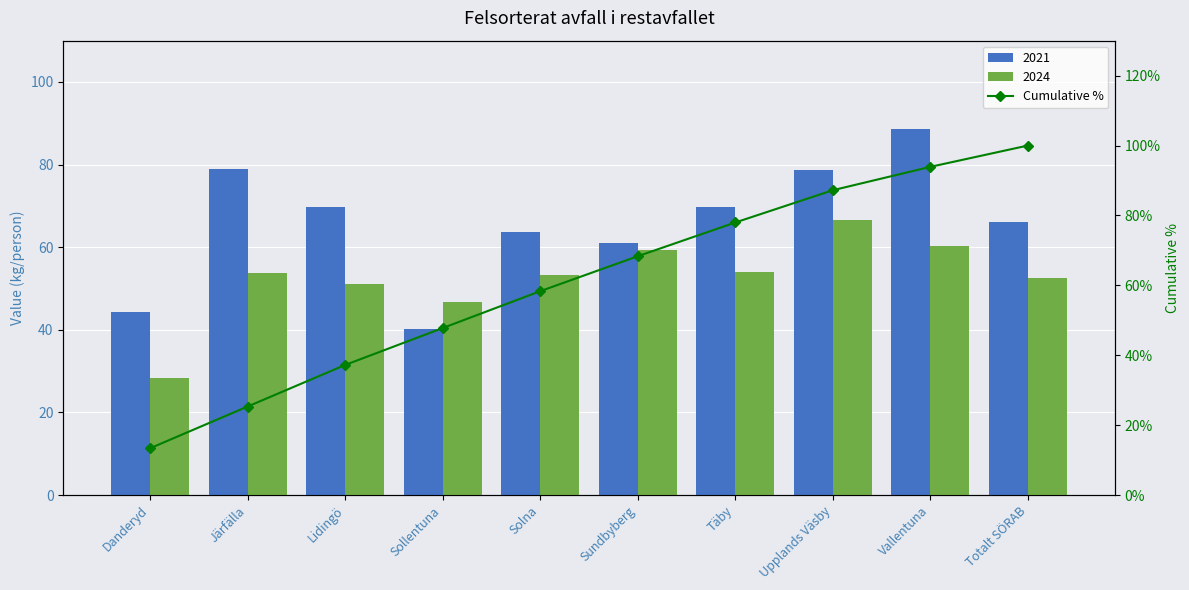

The chart shows a value of 36.2 at Totalt SÖRAB. True or false?

False